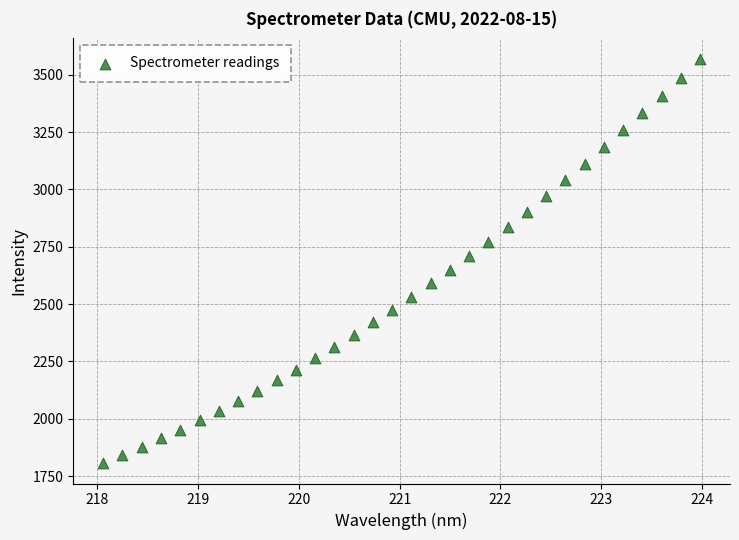

What is the range of Y values (max minus min)?

1764.7